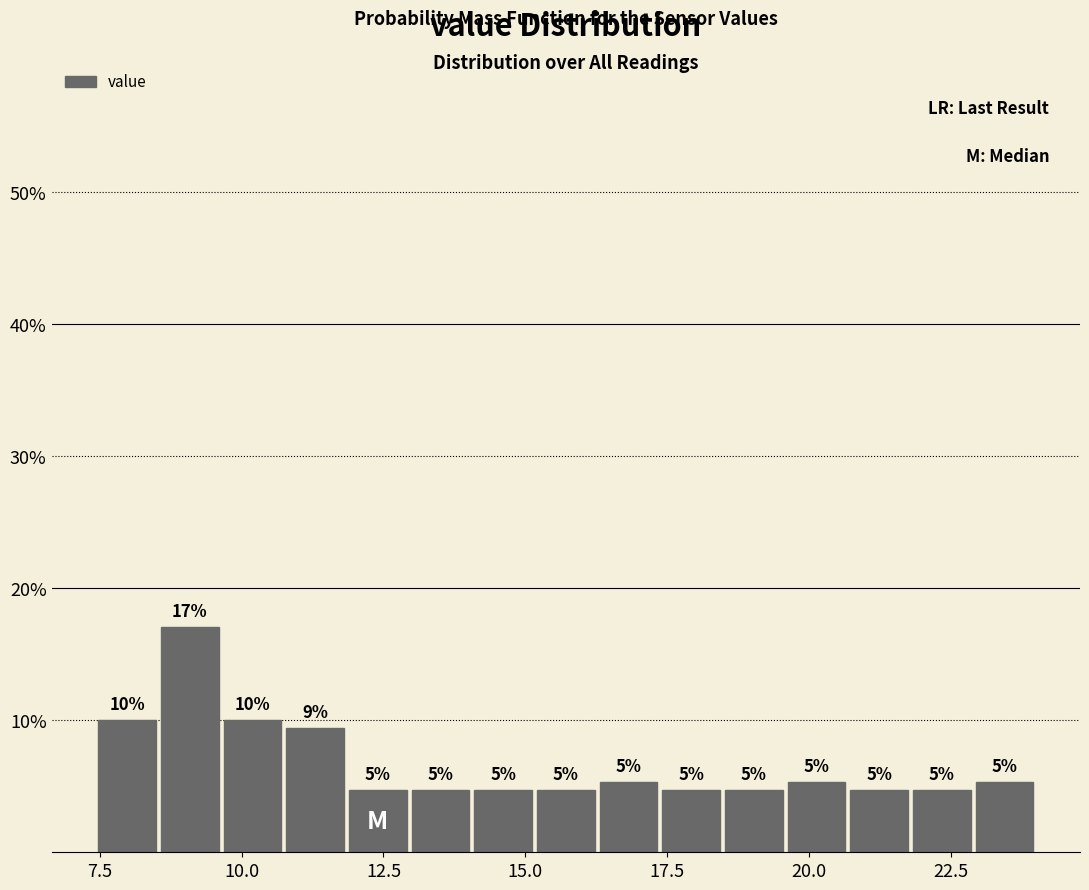

Around what value on the x-axis is the tallest bar? Give the approximate position of its centre, as read against the axis.

9.0